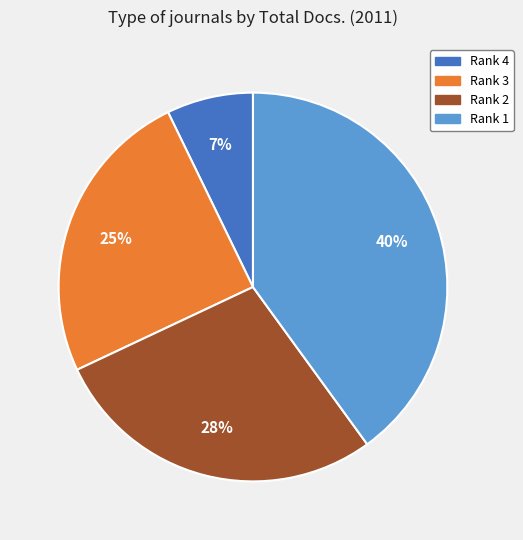

Is there any slice that represents more than half of the pie?

No